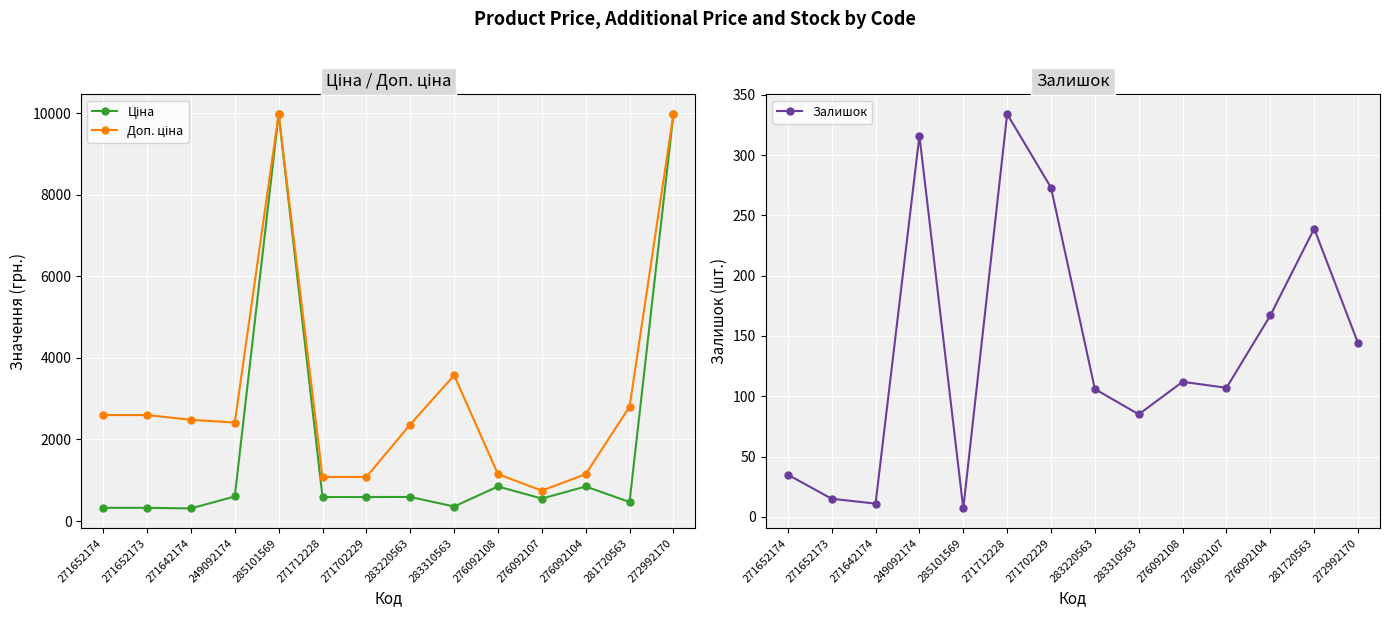

Count the number of categories in the chart.

14